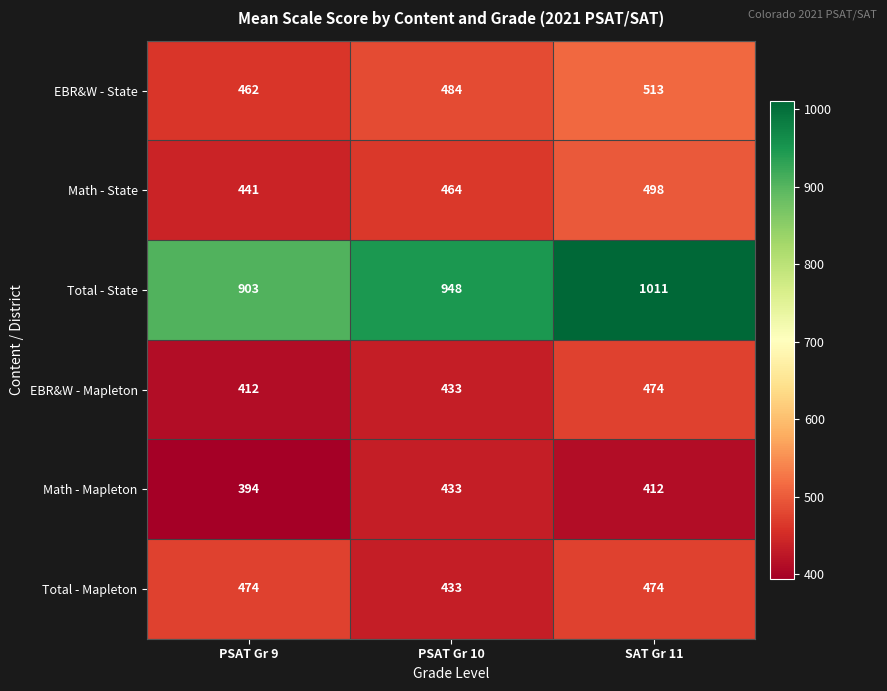

List the labels in order of Math - State value, smallest first.

PSAT Gr 9, PSAT Gr 10, SAT Gr 11